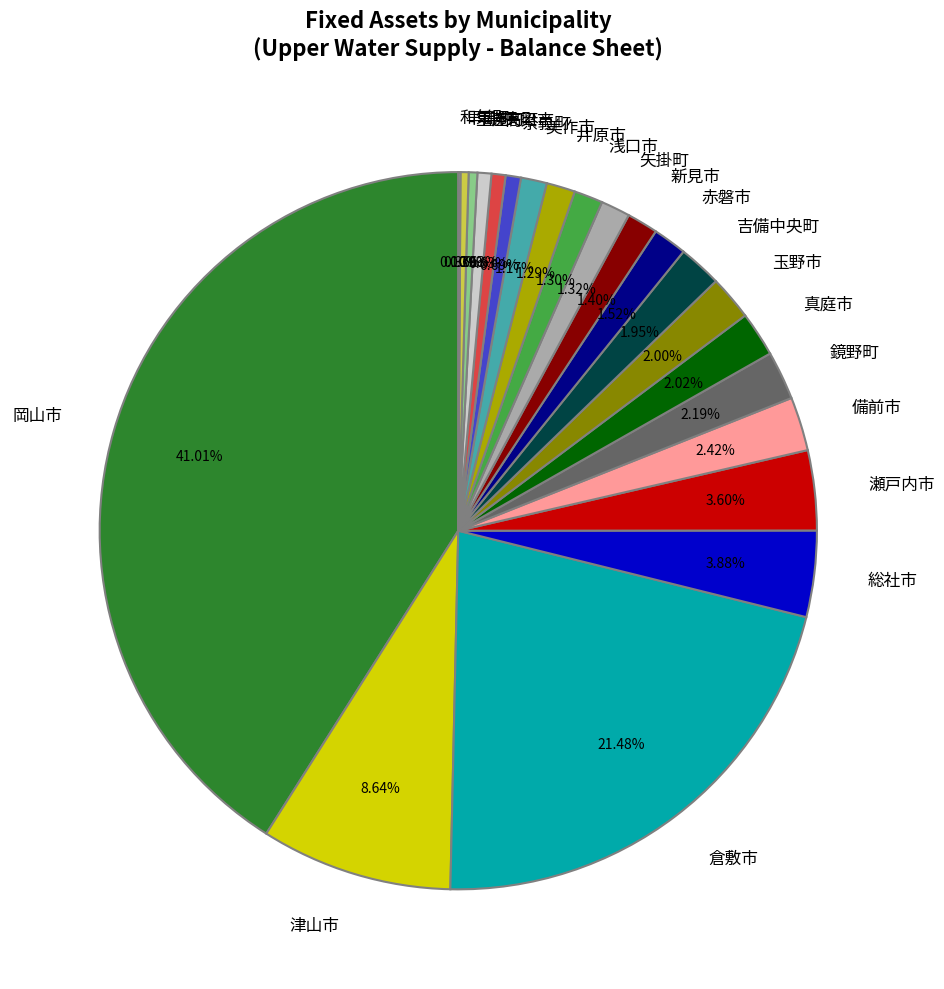

Combined, what portion of the pie is 玉野市 and 浅口市?

3.3%